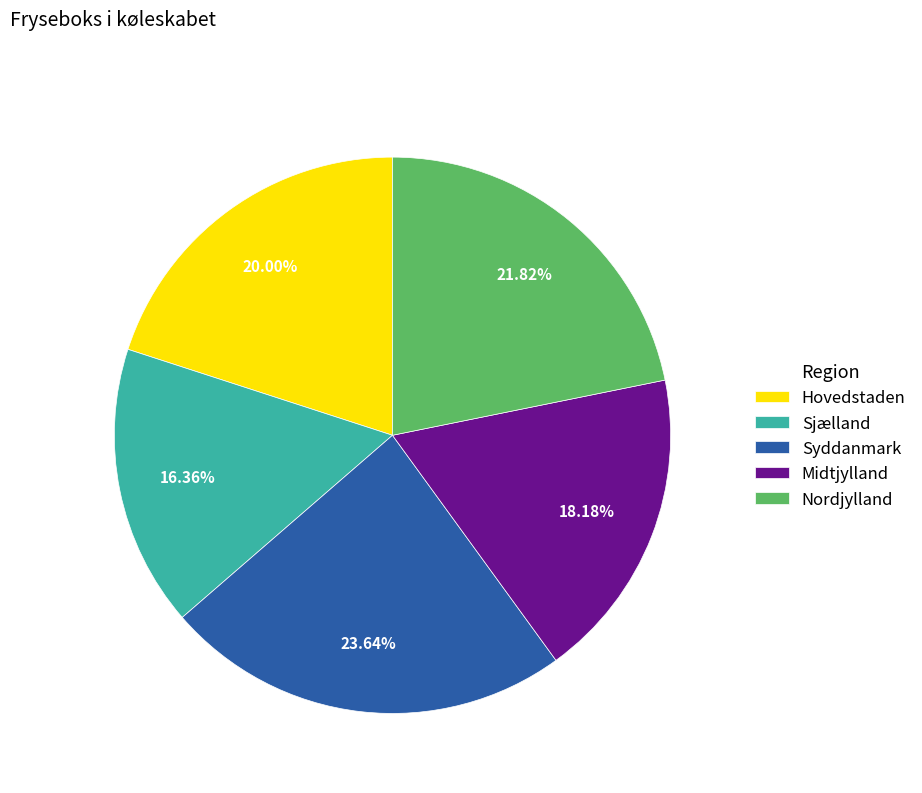

How many segments does this pie chart have?

5